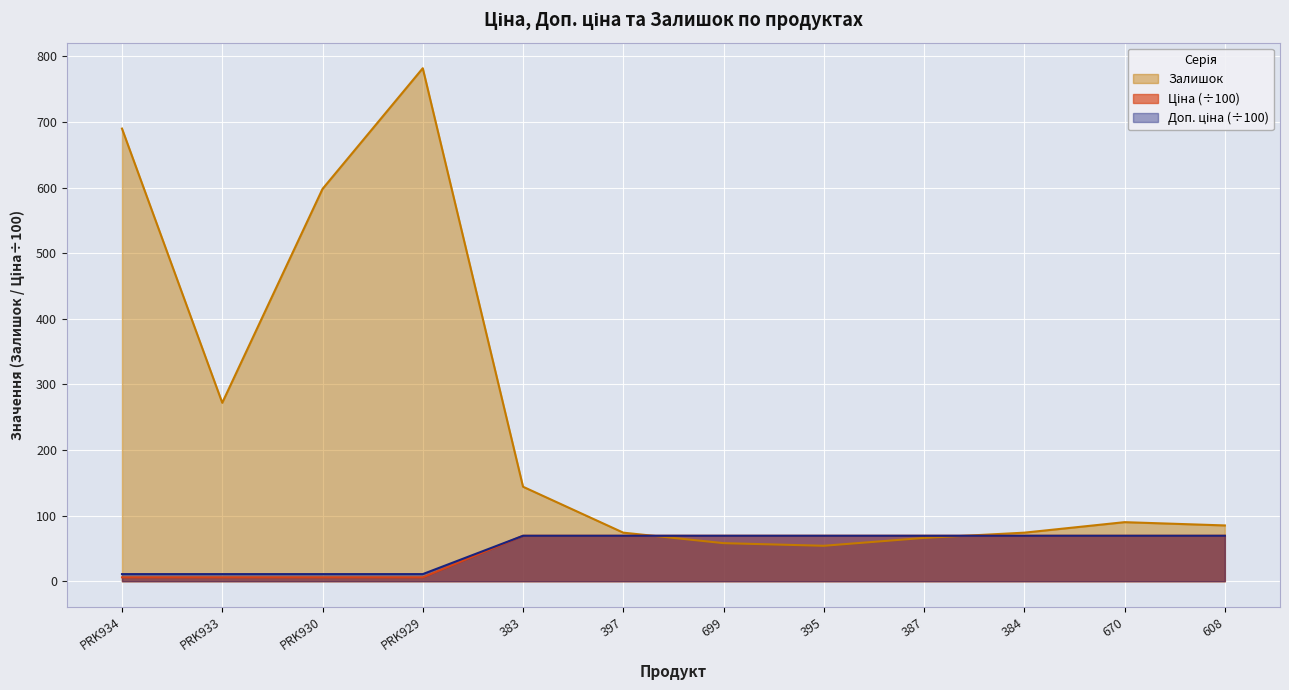

What are all the series names shown in the legend?

Ціна, Доп. ціна, Залишок